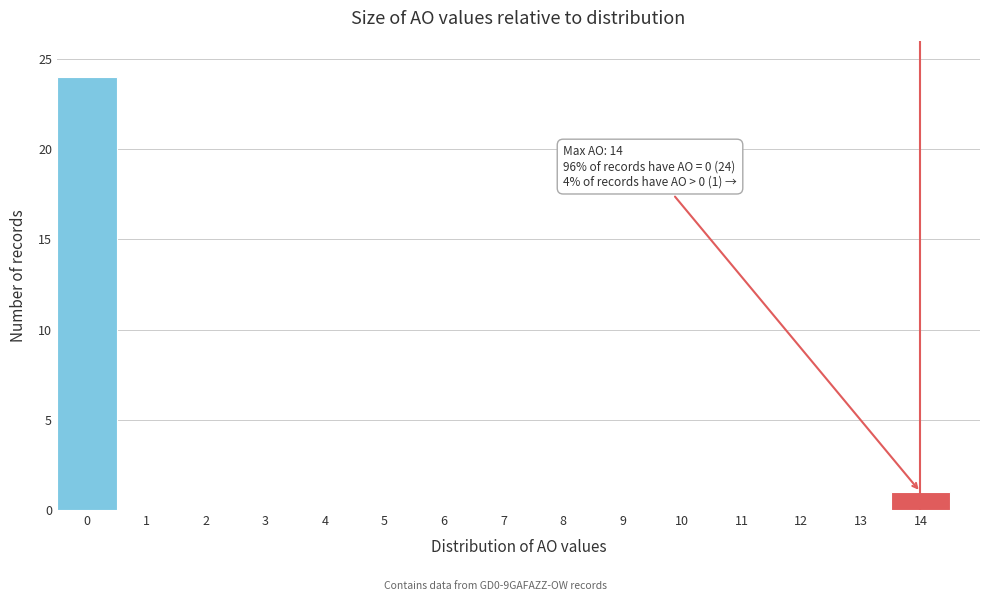

Which range on the x-axis has the tallest bar?

-0.5 to 0.5